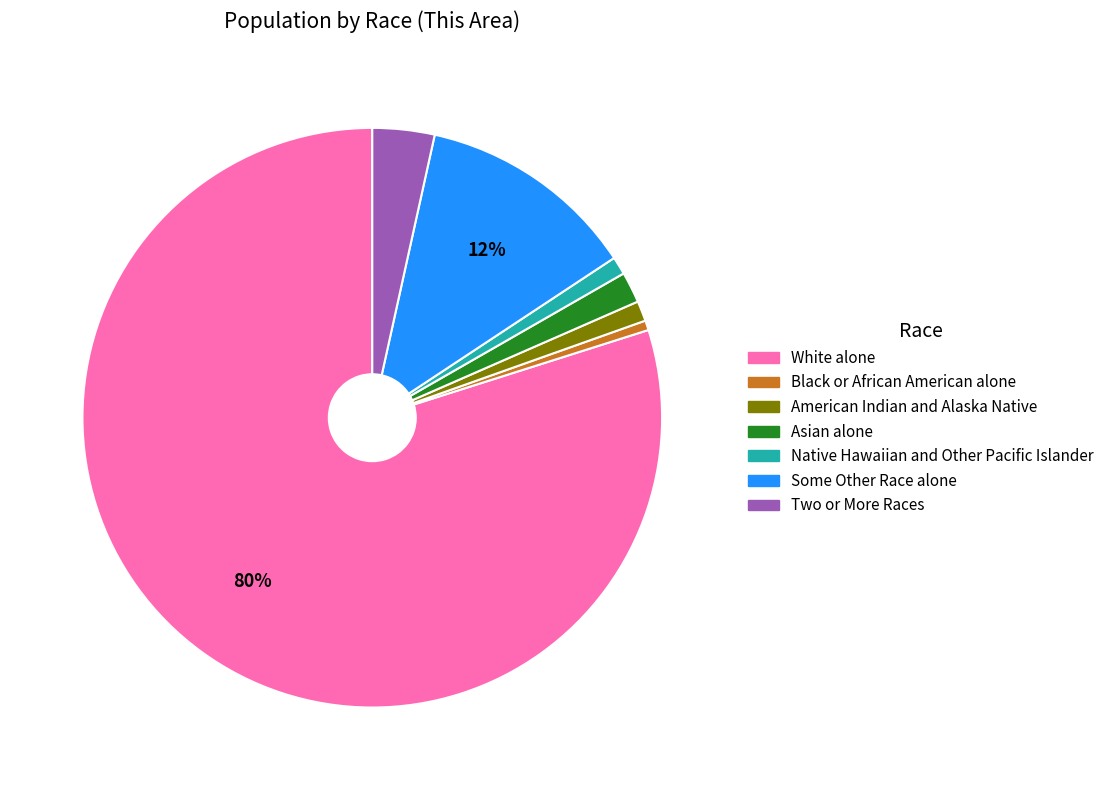

Count the number of slices in the pie.

7